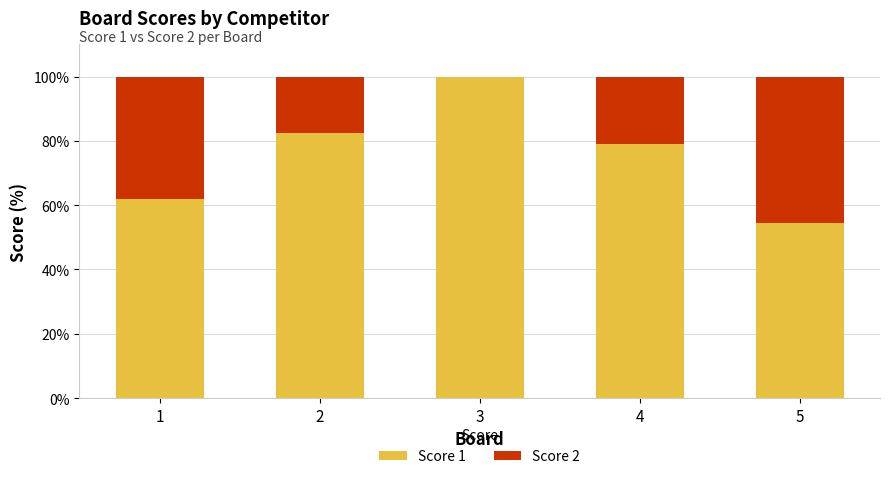

Are the bars grouped side by side (vs. stacked)?

No